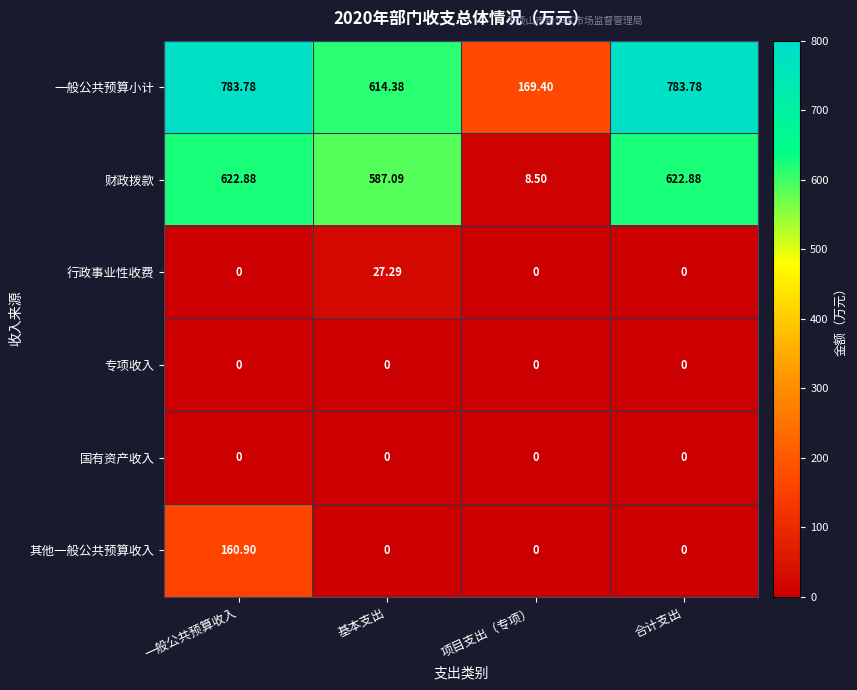

What is the total value across all series at 项目支出（专项）?

177.9